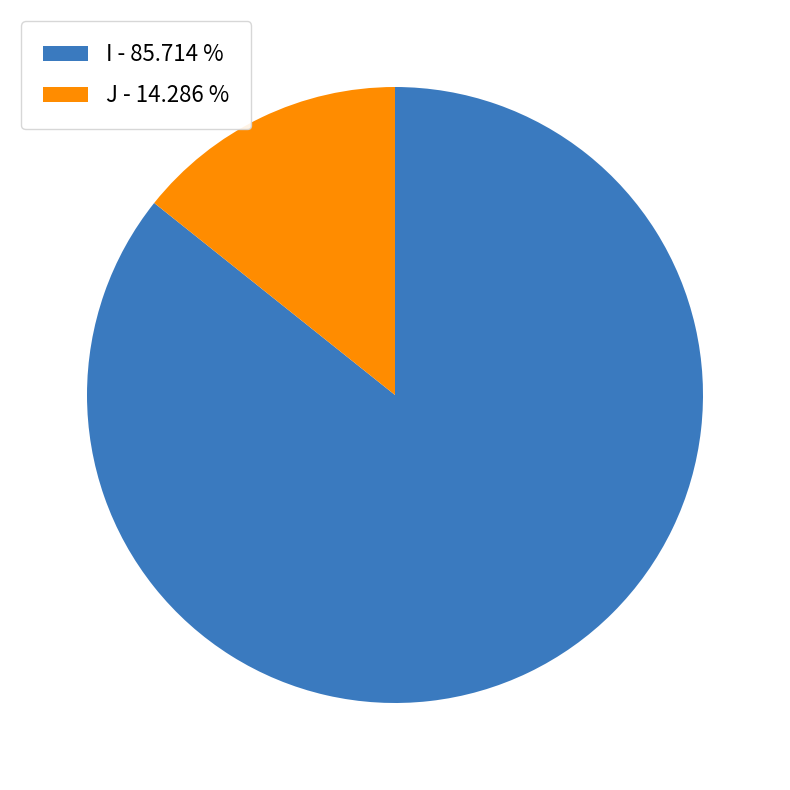

What is the smallest slice in the pie chart?

J